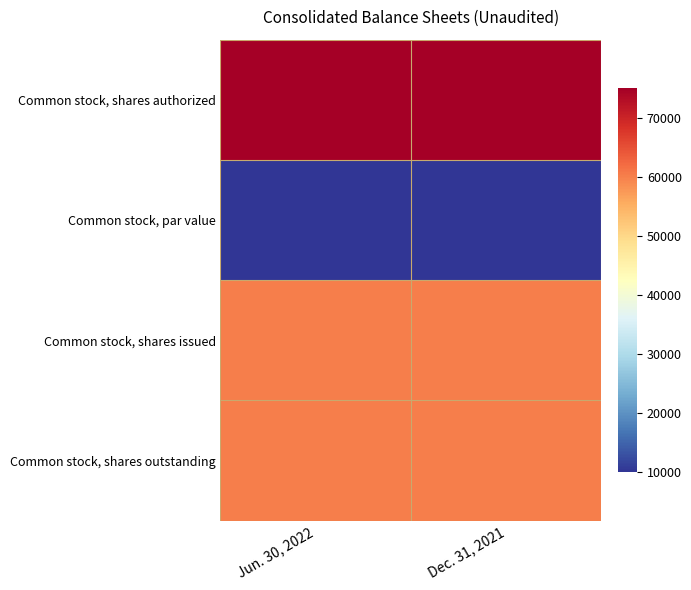

What is the smallest value displayed?

10000